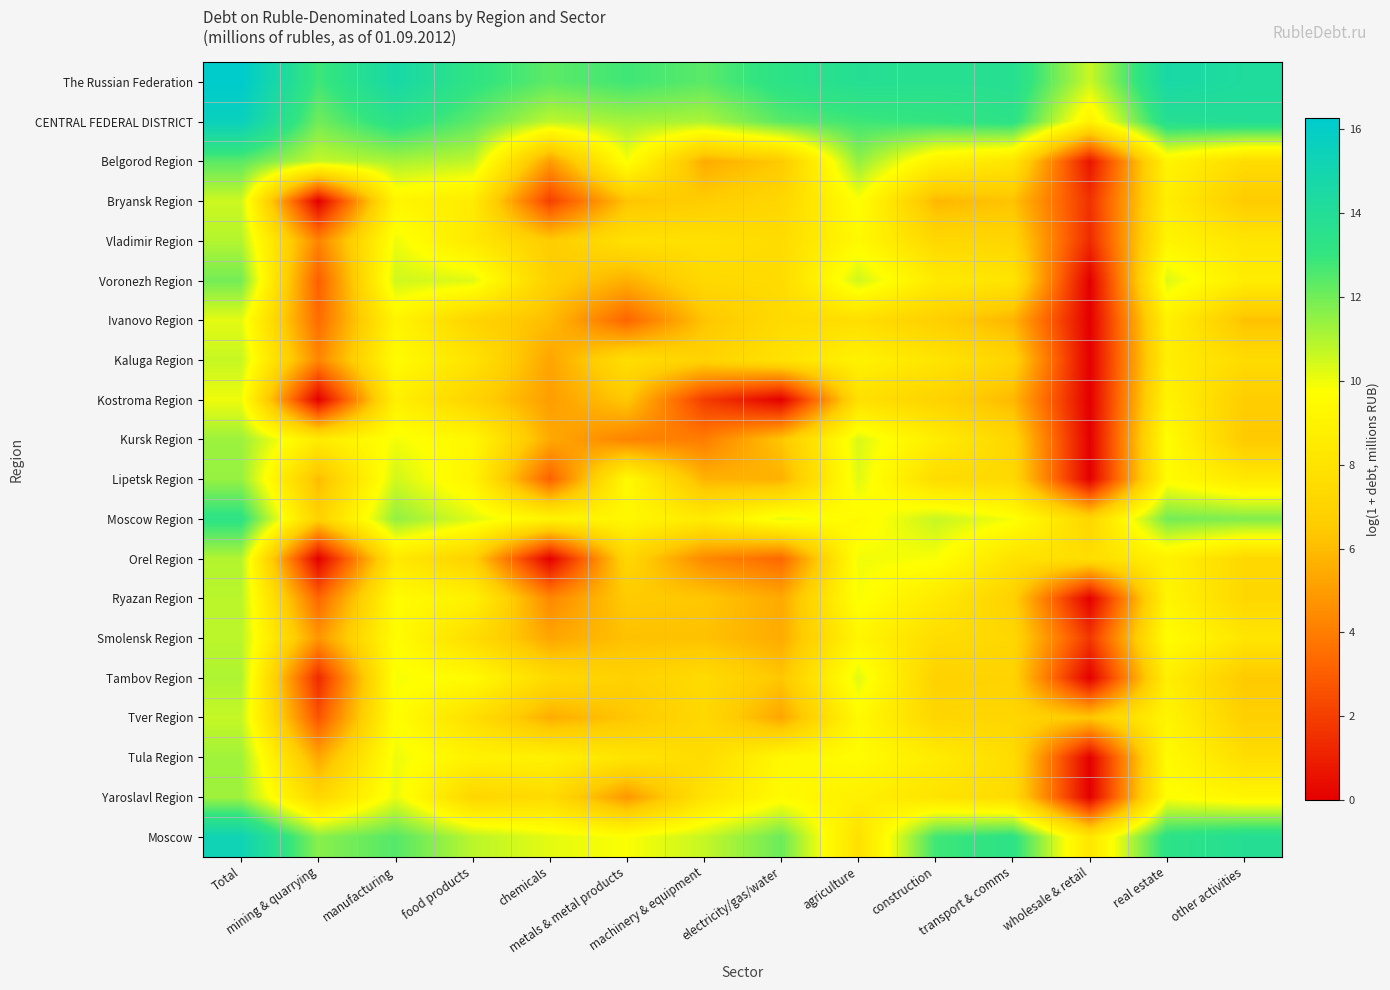

Reading left to right, extract all data points from this chart.

The Russian Federation: Total=16.3	mining & quarrying=12.8	manufacturing=14.7	food products=13.2	chemicals=12.3	metals & metal products=12.8	machinery & equipment=12.4	electricity/gas/water=13.4	agriculture=13.8	construction=13.7	transport & comms=13.8	wholesale & retail=10.6	real estate=14.6	other activities=14.2
CENTRAL FEDERAL DISTRICT: Total=15.6	mining & quarrying=12.0	manufacturing=13.5	food products=12.3	chemicals=10.8	metals & metal products=11.2	machinery & equipment=11.1	electricity/gas/water=12.4	agriculture=12.8	construction=13.0	transport & comms=13.4	wholesale & retail=9.0	real estate=13.8	other activities=14.0
Belgorod Region: Total=12.4	mining & quarrying=10.7	manufacturing=11.1	food products=10.8	chemicals=5.0	metals & metal products=9.9	machinery & equipment=5.5	electricity/gas/water=6.5	agriculture=11.5	construction=8.9	transport & comms=8.1	wholesale & retail=0.7	real estate=9.1	other activities=7.6
Bryansk Region: Total=10.6	mining & quarrying=0.0	manufacturing=9.2	food products=8.6	chemicals=2.1	metals & metal products=6.3	machinery & equipment=6.6	electricity/gas/water=7.2	agriculture=9.7	construction=5.9	transport & comms=6.3	wholesale & retail=1.6	real estate=8.7	other activities=6.5
Vladimir Region: Total=10.9	mining & quarrying=4.2	manufacturing=10.0	food products=8.4	chemicals=6.6	metals & metal products=7.8	machinery & equipment=7.9	electricity/gas/water=7.5	agriculture=9.4	construction=7.3	transport & comms=7.2	wholesale & retail=1.4	real estate=9.1	other activities=8.2
Voronezh Region: Total=12.0	mining & quarrying=3.0	manufacturing=10.5	food products=10.3	chemicals=6.8	metals & metal products=5.6	machinery & equipment=7.3	electricity/gas/water=7.5	agriculture=10.5	construction=8.5	transport & comms=8.1	wholesale & retail=0.0	real estate=10.3	other activities=8.6
Ivanovo Region: Total=10.2	mining & quarrying=3.5	manufacturing=9.1	food products=7.0	chemicals=6.0	metals & metal products=3.2	machinery & equipment=6.3	electricity/gas/water=7.5	agriculture=7.7	construction=6.8	transport & comms=5.8	wholesale & retail=0.0	real estate=8.9	other activities=6.2
Kaluga Region: Total=10.7	mining & quarrying=4.3	manufacturing=9.5	food products=8.0	chemicals=5.3	metals & metal products=7.7	machinery & equipment=7.0	electricity/gas/water=7.9	agriculture=8.9	construction=8.1	transport & comms=7.1	wholesale & retail=0.0	real estate=8.7	other activities=7.5
Kostroma Region: Total=10.0	mining & quarrying=0.0	manufacturing=8.9	food products=7.0	chemicals=5.0	metals & metal products=6.4	machinery & equipment=1.9	electricity/gas/water=0.0	agriculture=7.8	construction=7.0	transport & comms=5.9	wholesale & retail=0.0	real estate=9.1	other activities=6.6
Kursk Region: Total=11.3	mining & quarrying=8.5	manufacturing=9.9	food products=9.3	chemicals=5.4	metals & metal products=4.2	machinery & equipment=4.0	electricity/gas/water=6.3	agriculture=10.4	construction=8.6	transport & comms=7.2	wholesale & retail=0.0	real estate=9.7	other activities=6.4
Lipetsk Region: Total=11.4	mining & quarrying=6.0	manufacturing=10.5	food products=9.1	chemicals=3.1	metals & metal products=9.5	machinery & equipment=5.7	electricity/gas/water=5.7	agriculture=10.3	construction=7.5	transport & comms=7.3	wholesale & retail=0.0	real estate=9.5	other activities=8.4
Moscow Region: Total=13.2	mining & quarrying=6.9	manufacturing=11.5	food products=10.3	chemicals=9.1	metals & metal products=9.3	machinery & equipment=8.5	electricity/gas/water=10.1	agriculture=9.4	construction=10.7	transport & comms=9.9	wholesale & retail=7.2	real estate=12.0	other activities=11.8
Orel Region: Total=11.0	mining & quarrying=0.0	manufacturing=8.4	food products=6.9	chemicals=0.0	metals & metal products=7.2	machinery & equipment=4.4	electricity/gas/water=3.3	agriculture=10.0	construction=9.8	transport & comms=8.0	wholesale & retail=7.7	real estate=9.0	other activities=7.3
Ryazan Region: Total=10.9	mining & quarrying=3.3	manufacturing=9.6	food products=8.9	chemicals=4.4	metals & metal products=6.5	machinery & equipment=6.4	electricity/gas/water=5.4	agriculture=9.9	construction=8.4	transport & comms=6.9	wholesale & retail=0.0	real estate=9.2	other activities=7.3
Smolensk Region: Total=10.8	mining & quarrying=4.8	manufacturing=9.6	food products=7.6	chemicals=5.3	metals & metal products=6.2	machinery & equipment=6.2	electricity/gas/water=5.5	agriculture=9.2	construction=7.6	transport & comms=7.3	wholesale & retail=1.8	real estate=9.7	other activities=8.1
Tambov Region: Total=11.0	mining & quarrying=1.4	manufacturing=9.9	food products=9.5	chemicals=7.4	metals & metal products=6.9	machinery & equipment=7.5	electricity/gas/water=6.3	agriculture=10.3	construction=6.9	transport & comms=7.0	wholesale & retail=0.0	real estate=8.8	other activities=6.5
Tver Region: Total=10.7	mining & quarrying=2.7	manufacturing=9.7	food products=7.7	chemicals=5.6	metals & metal products=6.3	machinery & equipment=7.3	electricity/gas/water=5.3	agriculture=9.4	construction=7.2	transport & comms=7.2	wholesale & retail=6.4	real estate=9.1	other activities=6.8
Tula Region: Total=11.3	mining & quarrying=5.4	manufacturing=10.1	food products=9.0	chemicals=8.9	metals & metal products=8.1	machinery & equipment=7.5	electricity/gas/water=9.3	agriculture=9.6	construction=8.6	transport & comms=7.6	wholesale & retail=0.0	real estate=9.5	other activities=7.7
Yaroslavl Region: Total=11.3	mining & quarrying=7.2	manufacturing=10.1	food products=7.2	chemicals=7.5	metals & metal products=4.8	machinery & equipment=8.0	electricity/gas/water=9.5	agriculture=8.8	construction=8.0	transport & comms=7.5	wholesale & retail=0.0	real estate=9.7	other activities=9.2
Moscow: Total=15.2	mining & quarrying=11.6	manufacturing=12.5	food products=10.8	chemicals=10.2	metals & metal products=9.8	machinery & equipment=10.7	electricity/gas/water=12.1	agriculture=7.8	construction=12.8	transport & comms=13.3	wholesale & retail=8.2	real estate=13.3	other activities=13.8